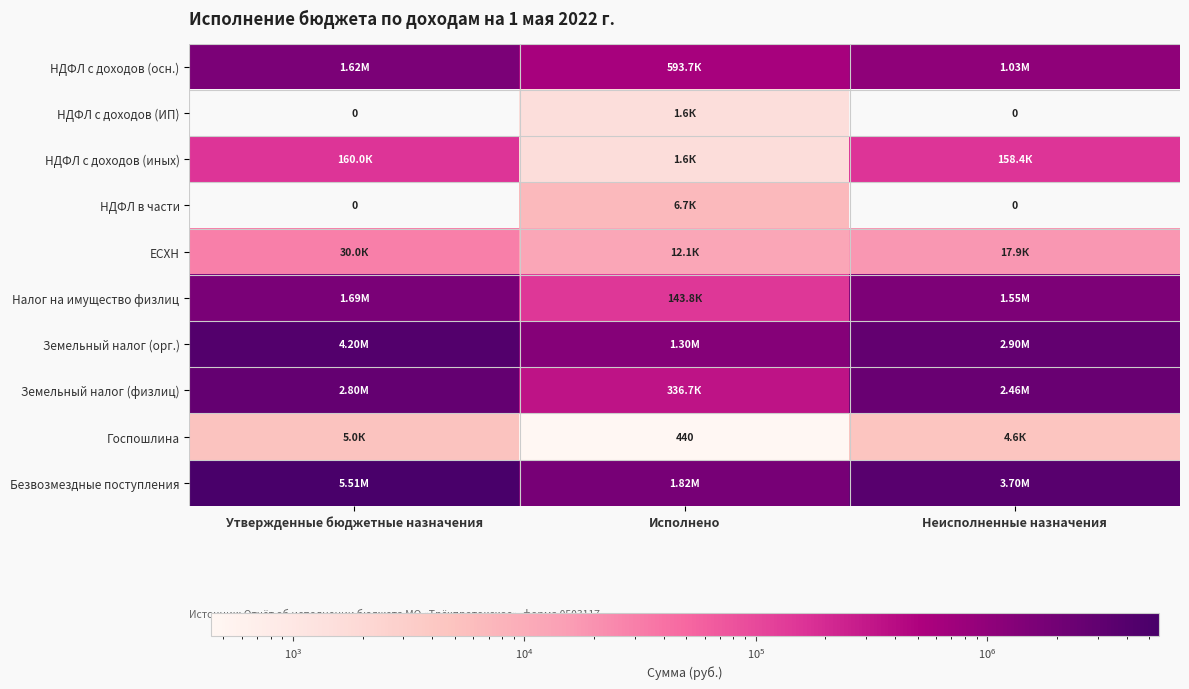

Where is ЕСХН nearest to the value 21032?

Неисполненные назначения